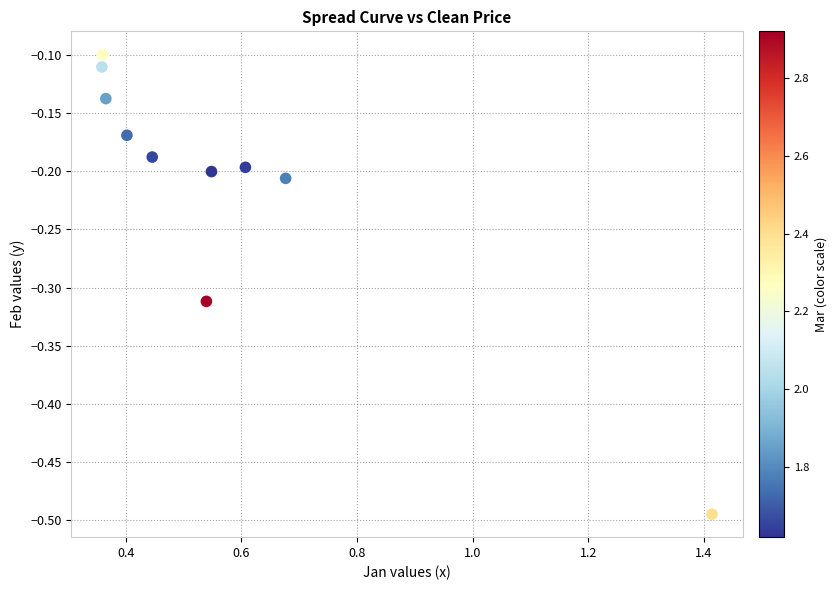

What is the range of X values (max minus min)?

1.1